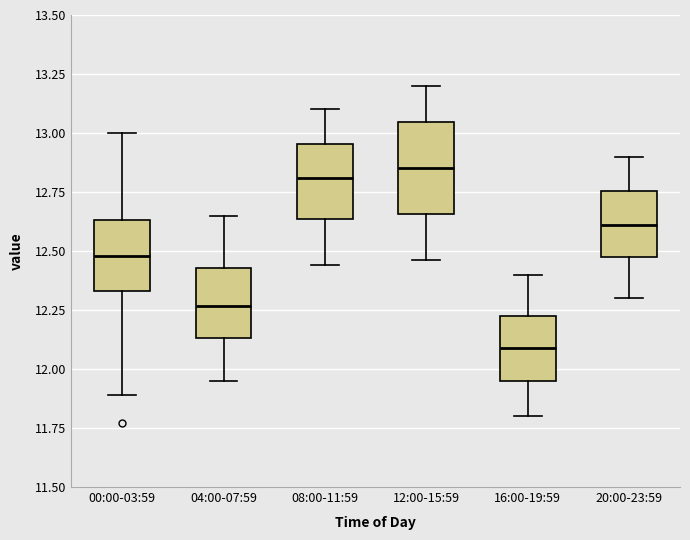

Reading left to right, transcribe this box plot: for each box, give where its median line is, the range the box spans, and where its two whiskers end, as read against the y-axis. The values are not printed on the chart, so give them approximately, as read against the axis.

00:00-03:59: median 12.50, box 12.35 to 12.65, whiskers 11.90 to 13.00
04:00-07:59: median 12.25, box 12.15 to 12.45, whiskers 11.95 to 12.65
08:00-11:59: median 12.80, box 12.65 to 12.95, whiskers 12.45 to 13.10
12:00-15:59: median 12.85, box 12.65 to 13.05, whiskers 12.45 to 13.20
16:00-19:59: median 12.10, box 11.95 to 12.25, whiskers 11.80 to 12.40
20:00-23:59: median 12.60, box 12.50 to 12.75, whiskers 12.30 to 12.90